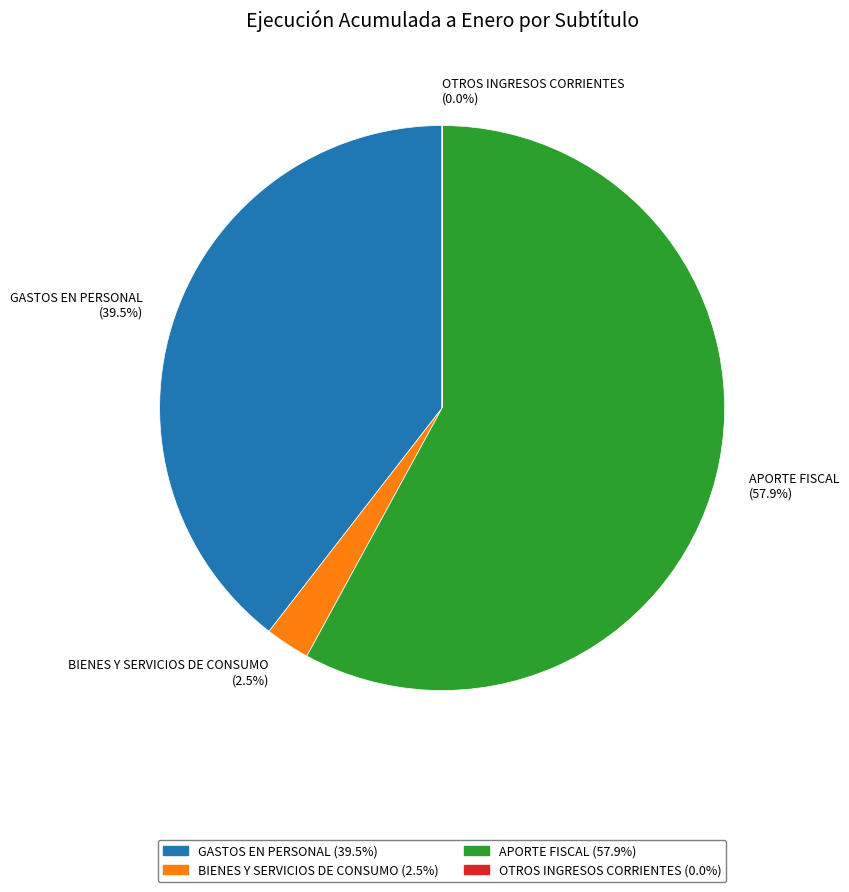

To the nearest percent, what is the average slice percentage?

25%